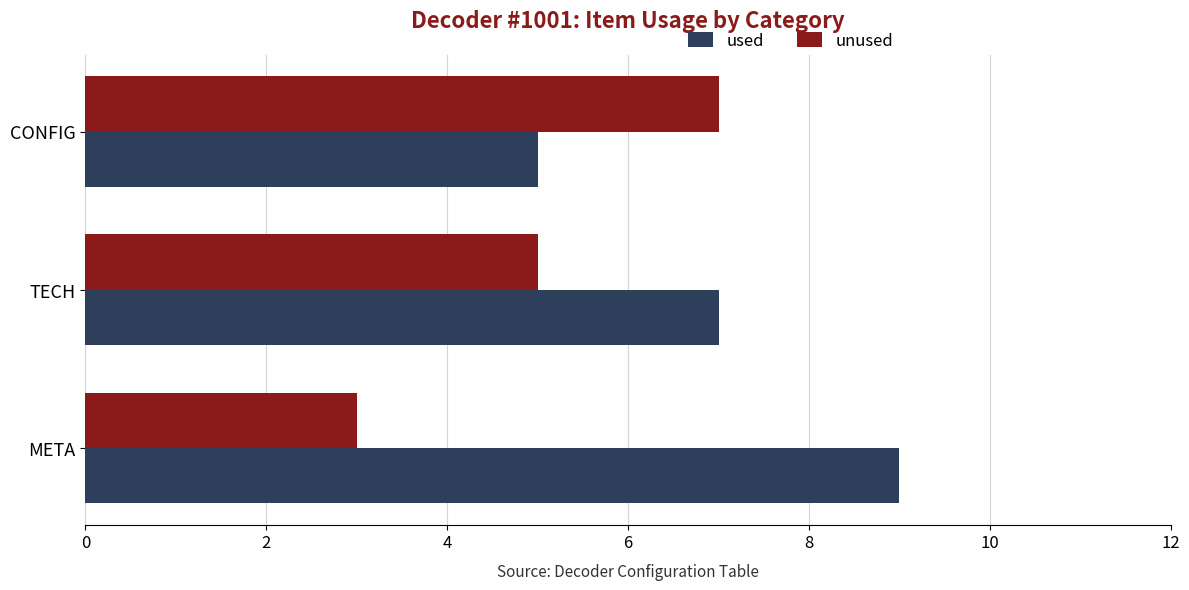

List the labels in order of used value, largest first.

META, TECH, CONFIG